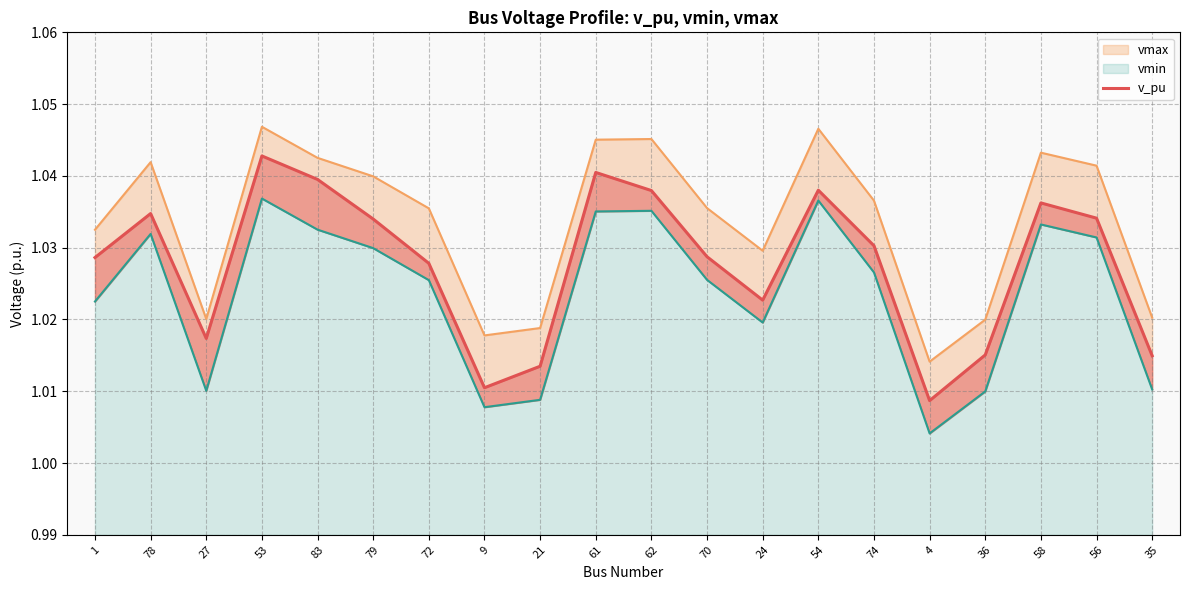

Reading left to right, transcribe all the data shown in this chart.

1=1.0	78=1.0	27=1.0	53=1.0	83=1.0	79=1.0	72=1.0	9=1.0	21=1.0	61=1.0	62=1.0	70=1.0	24=1.0	54=1.0	74=1.0	4=1.0	36=1.0	58=1.0	56=1.0	35=1.0